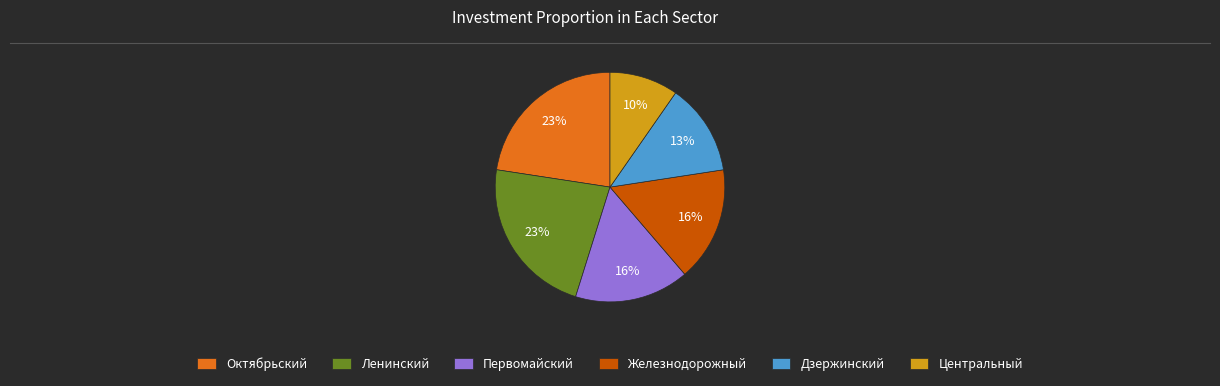

What percentage is the Октябрьский slice, to the nearest percent?

23%